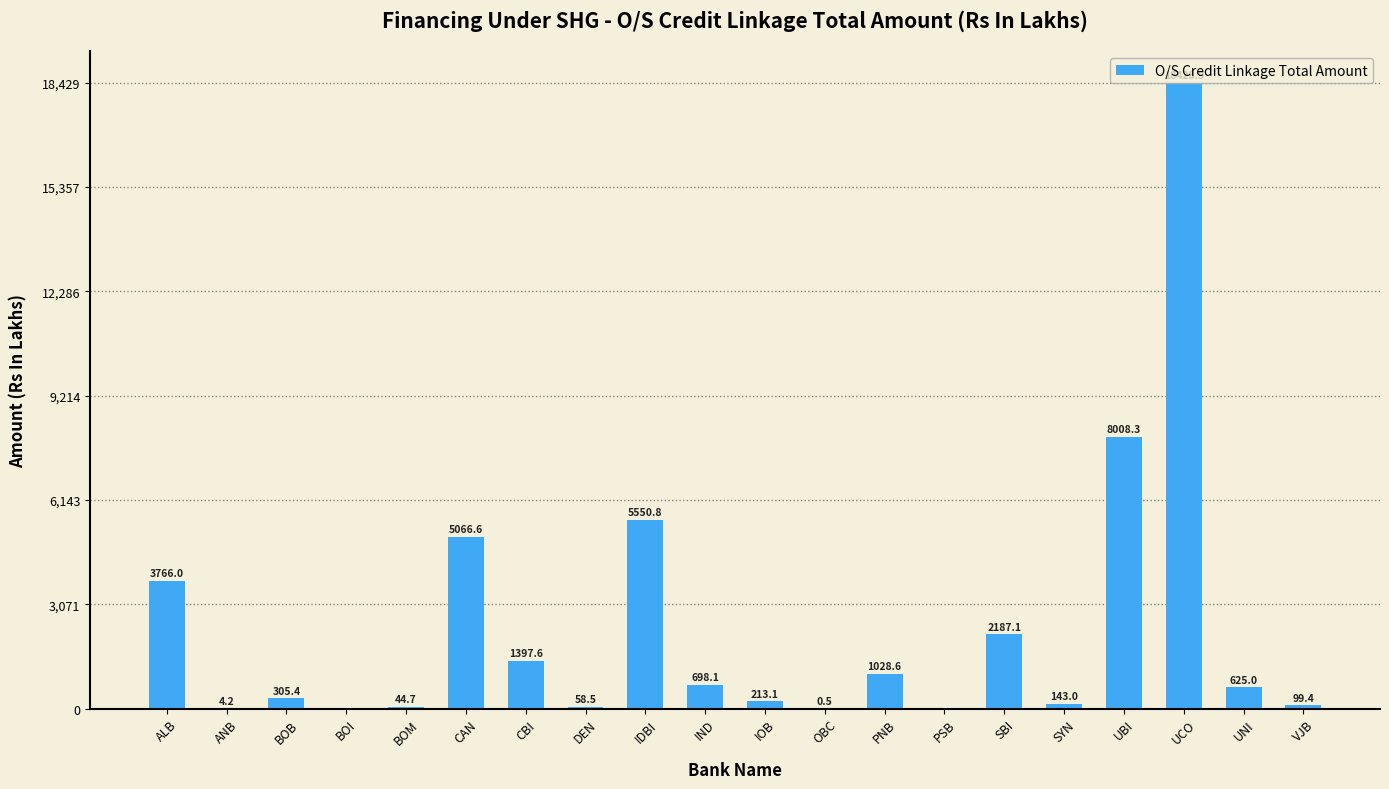

Where does the data first go above 624?

ALB